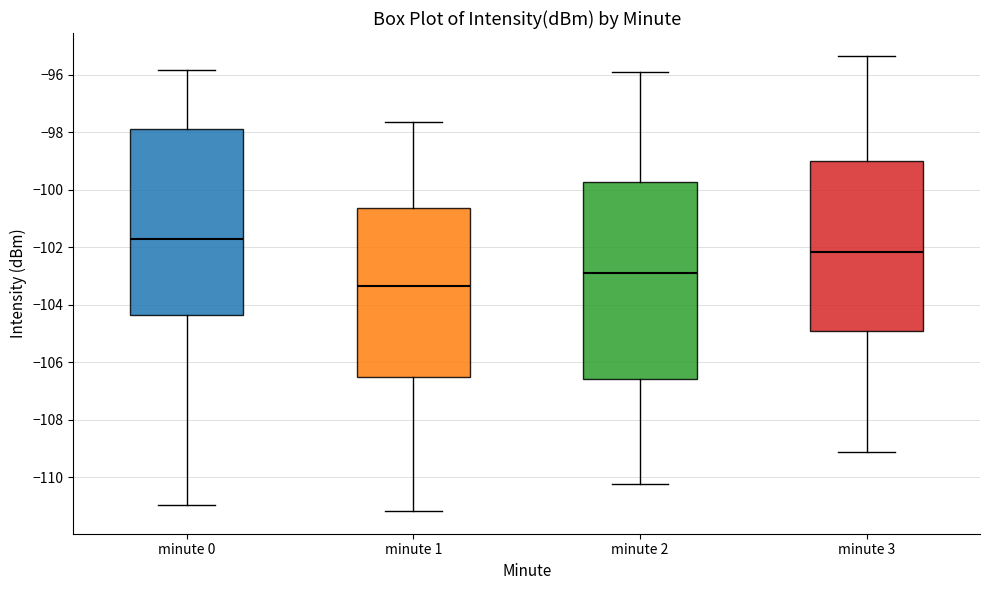

Reading left to right, transcribe this box plot: for each box, give where its median line is, the range the box spans, and where its two whiskers end, as read against the y-axis. The values are not printed on the chart, so give them approximately, as read against the axis.

minute 0: median -101.8, box -104.4 to -97.8, whiskers -111.0 to -95.8
minute 1: median -103.4, box -106.6 to -100.6, whiskers -111.2 to -97.6
minute 2: median -103.0, box -106.6 to -99.8, whiskers -110.2 to -96.0
minute 3: median -102.2, box -105.0 to -99.0, whiskers -109.2 to -95.4